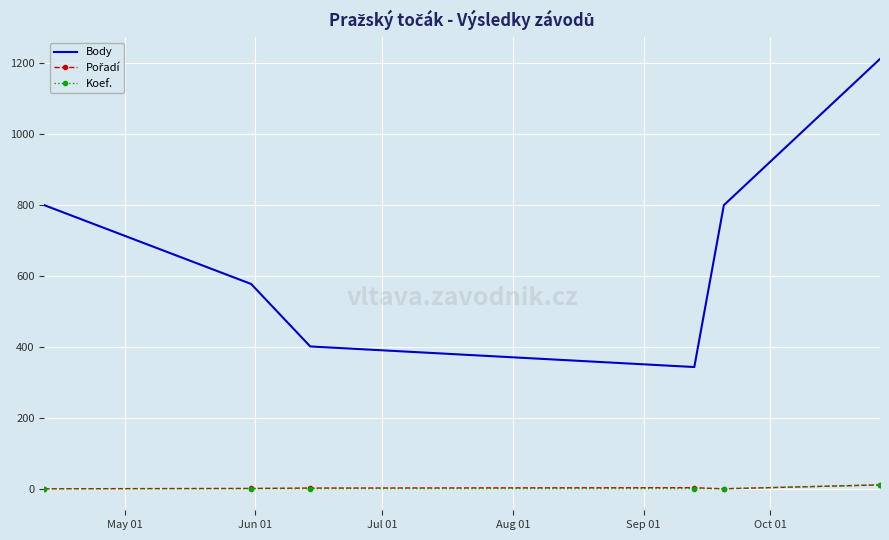

True or false: Body and Koef. intersect in this chart.

False